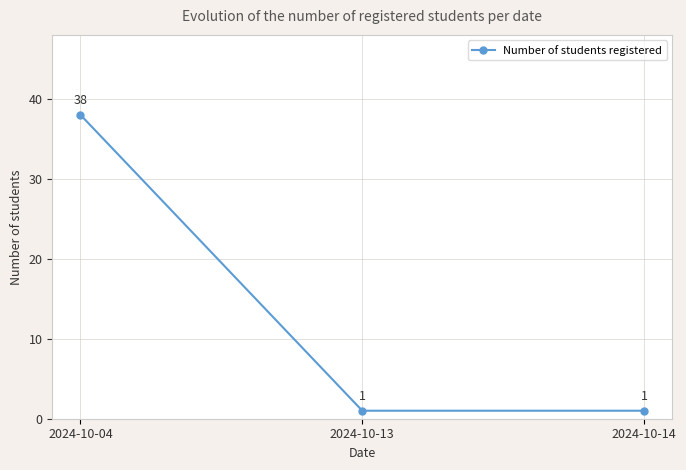

What is the greatest value displayed?

38